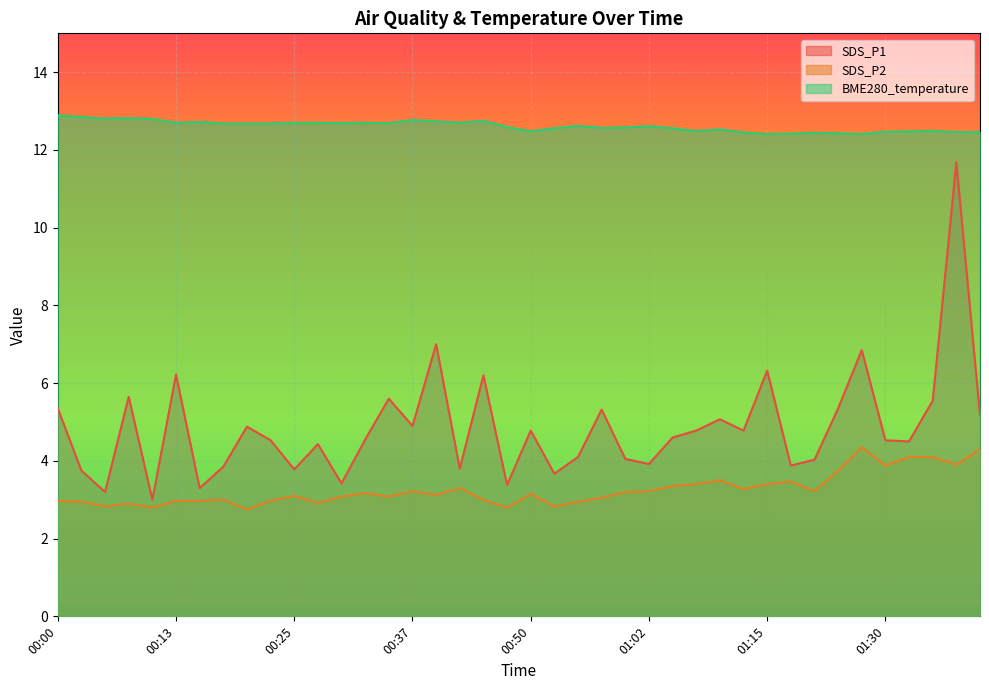

True or false: BME280_temperature and SDS_P1 cross at least once.

False